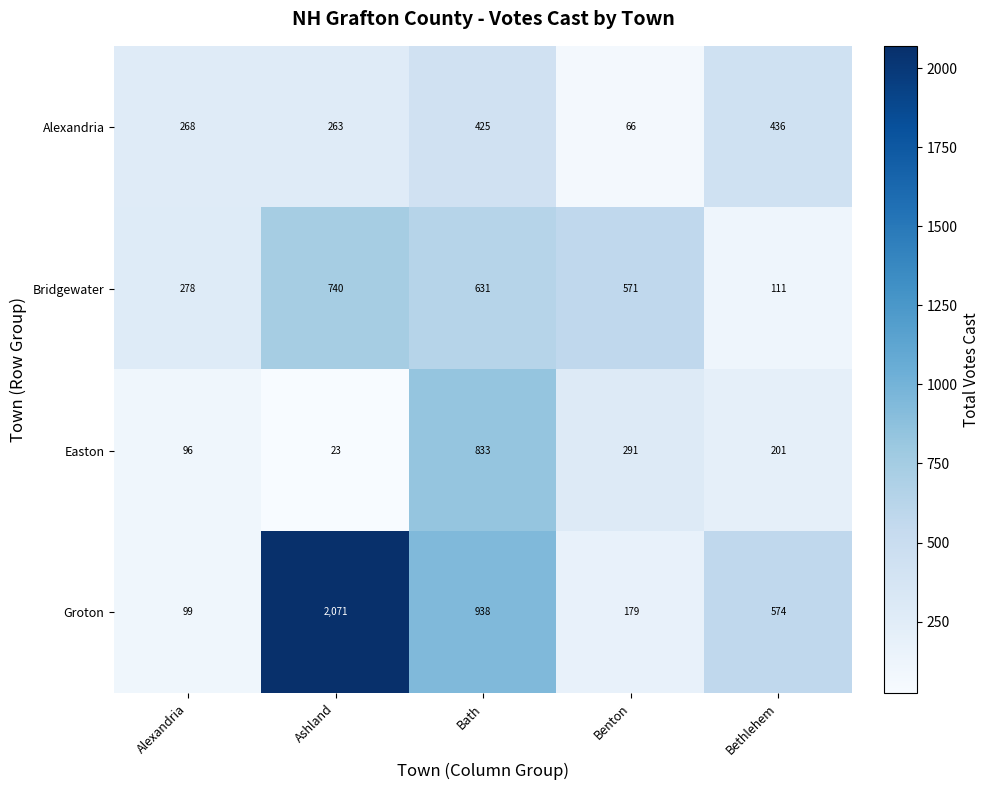

Is it true that Bridgewater equals 149 at Alexandria?

False